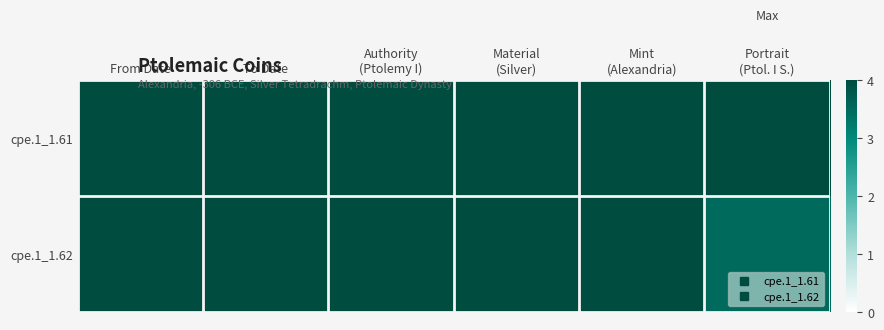

Count the number of data series in this chart.

2